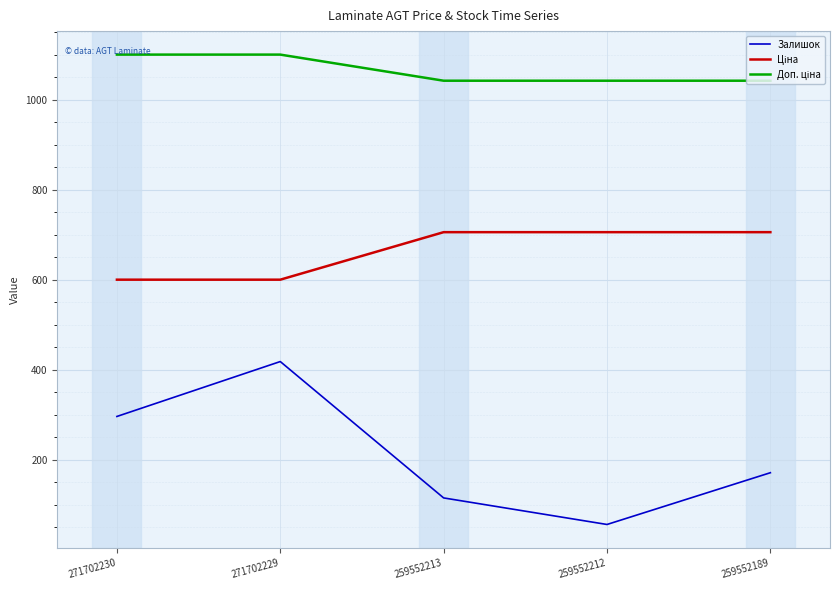

Which series has the largest range (max minus min)?

Залишок